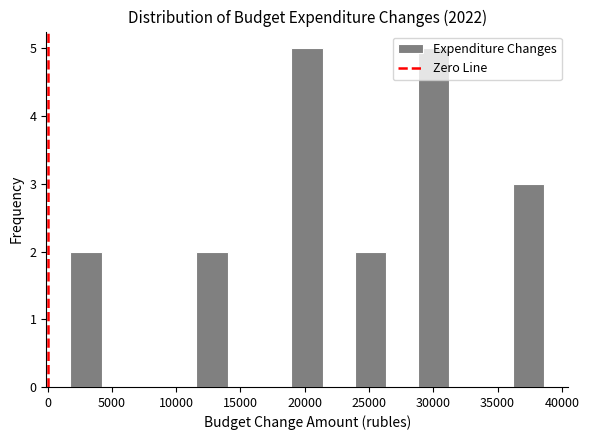

What is the height of the bar covering 19000 to 21500 on the x-axis? Neither the bar edges nor the heights are printed on the chart, so give them approximately, as read against the axes.

5